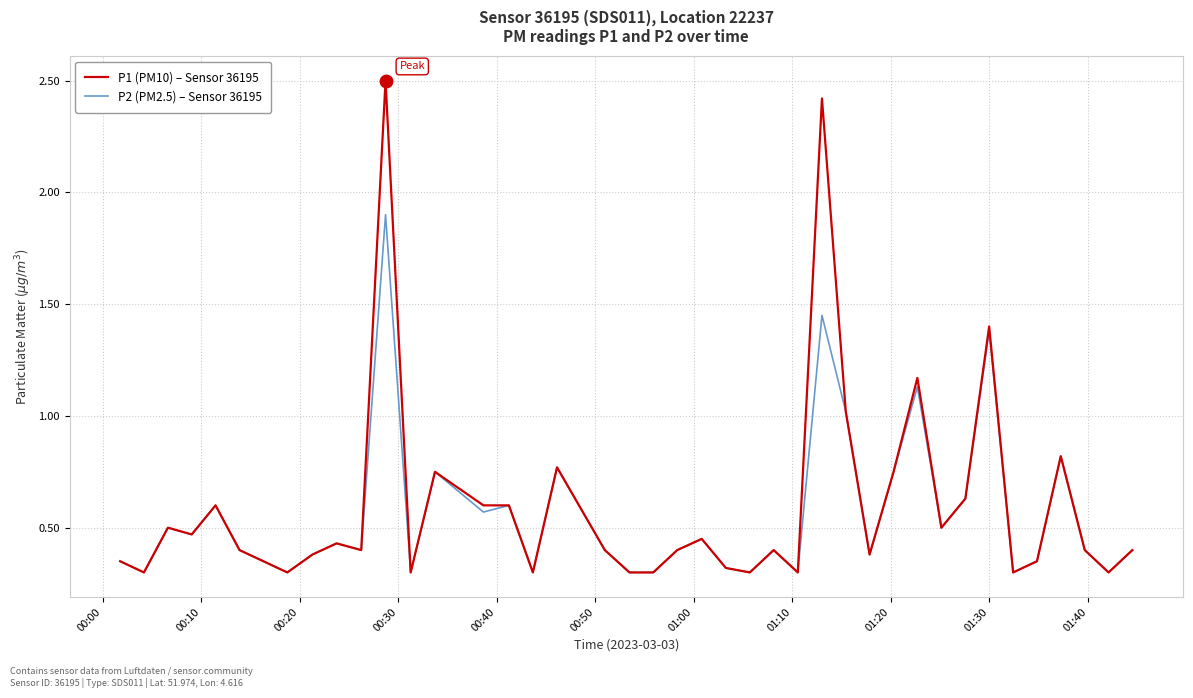

What is the highest value of the P1 (PM10) – Sensor 36195 series?

2.5